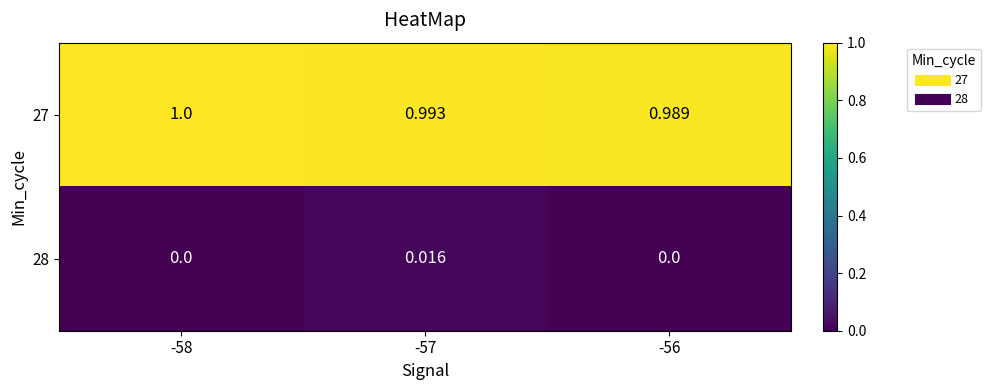

Is the value of 28 at -56 greater than the value of 27 at -57?

No